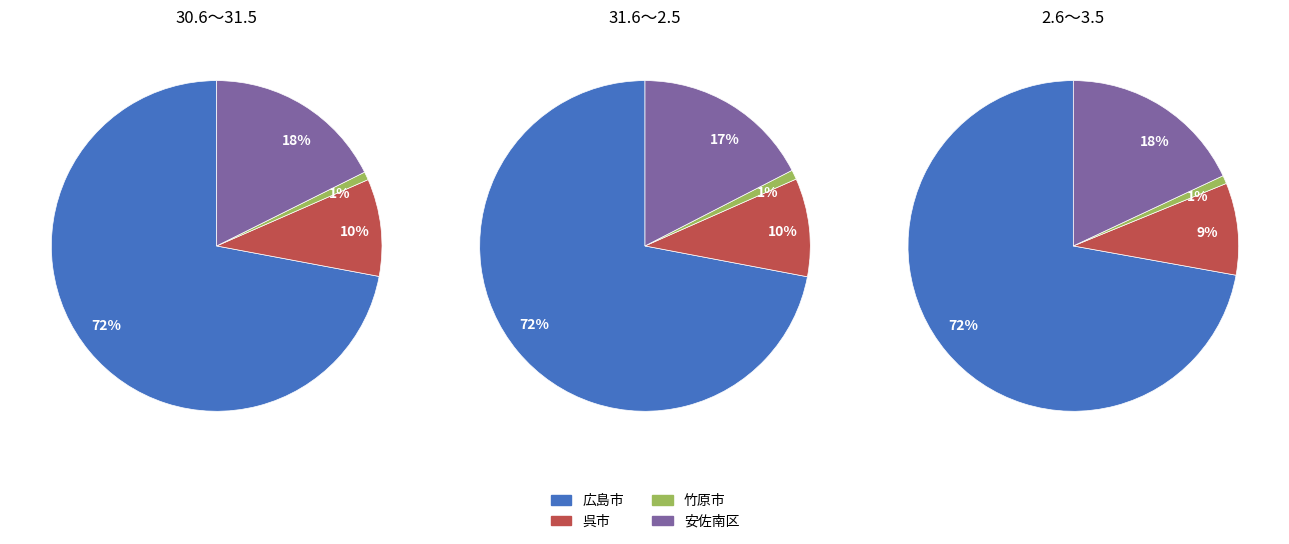

To the nearest percent, what percentage of the pie is 2.6～3.5?

32%